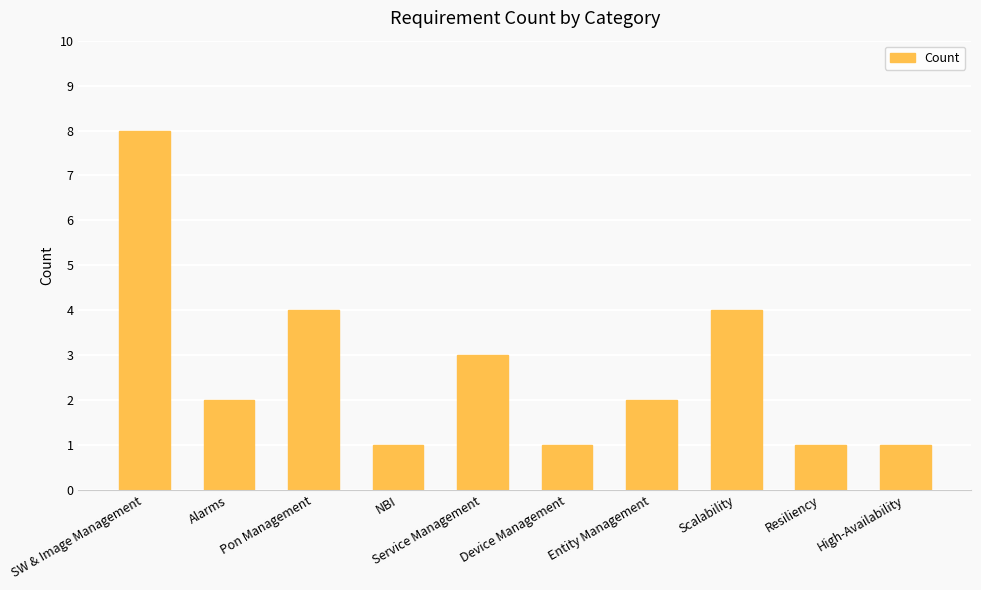

Reading right to left, what are all the values shown in this chart?

1	1	4	2	1	3	1	4	2	8